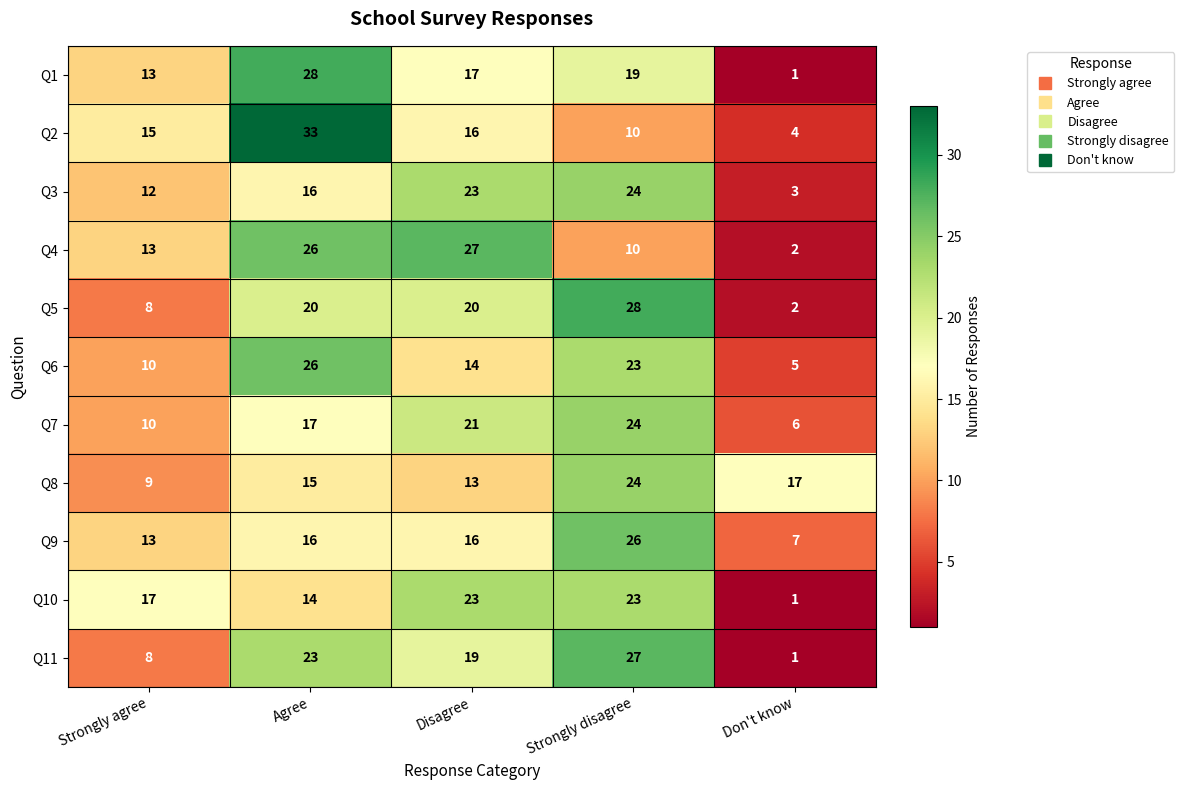

What is the difference between the maximum and minimum values in the Q3 series?

21